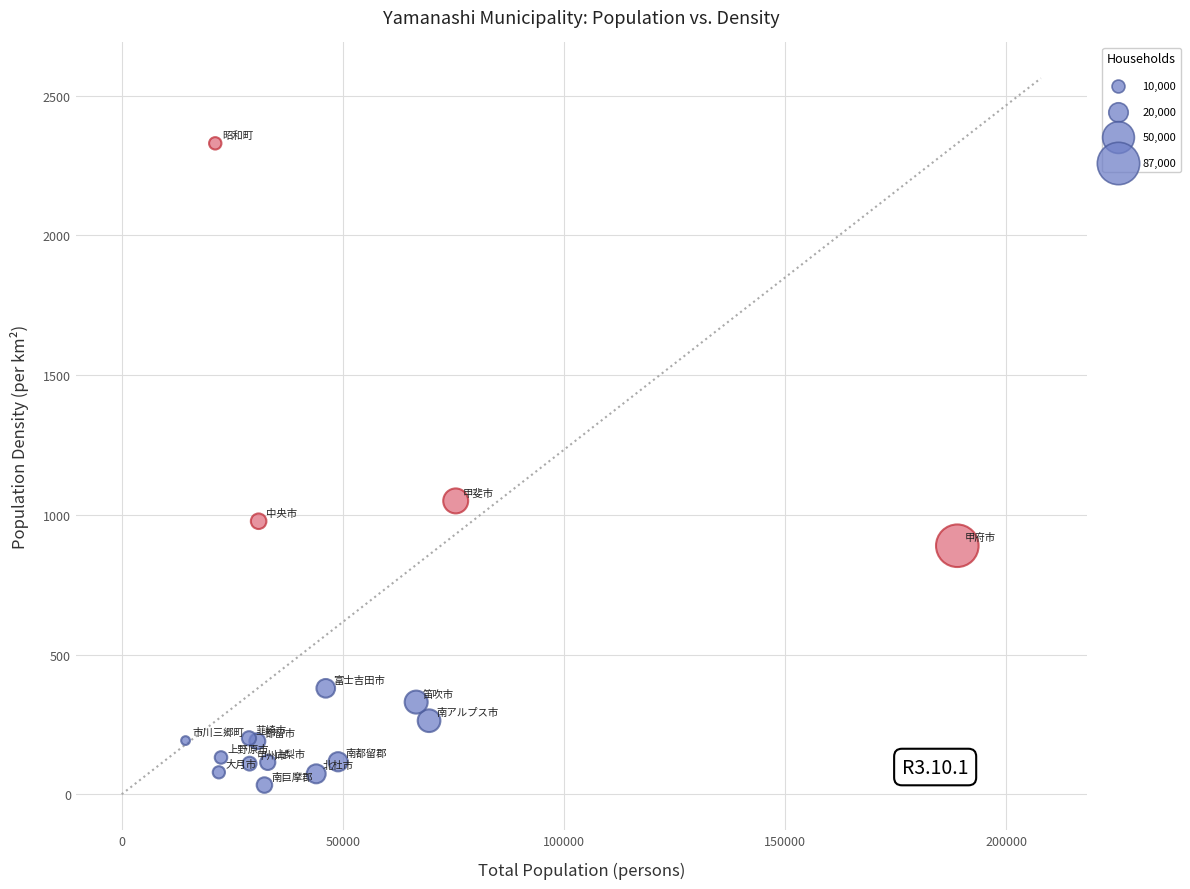

What Y value in the scatter plot is closest to 1181?

1049.6